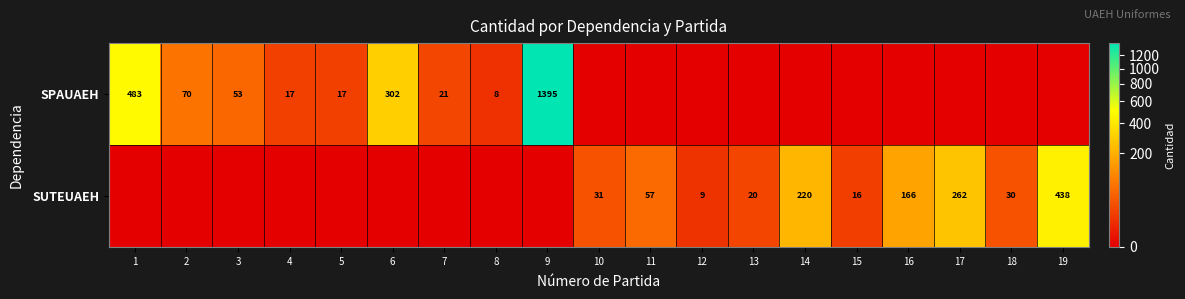

True or false: SPAUAEH has a value of 1395 at 9.

True